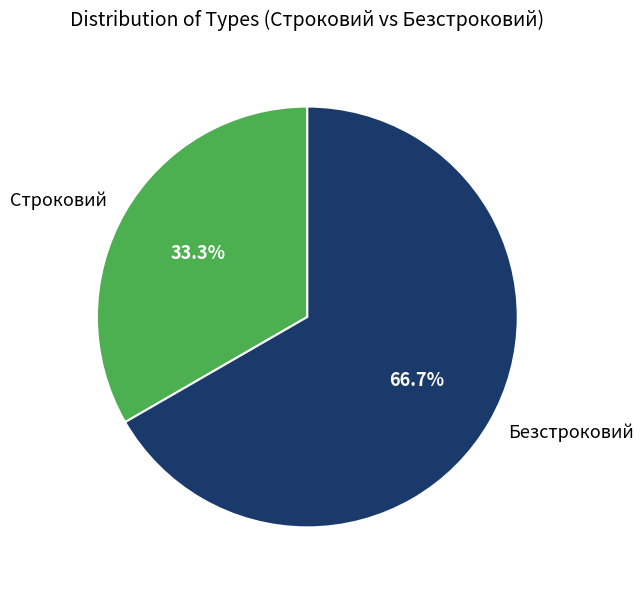

To the nearest percent, what is the combined percentage of Строковий and Безстроковий?

100%